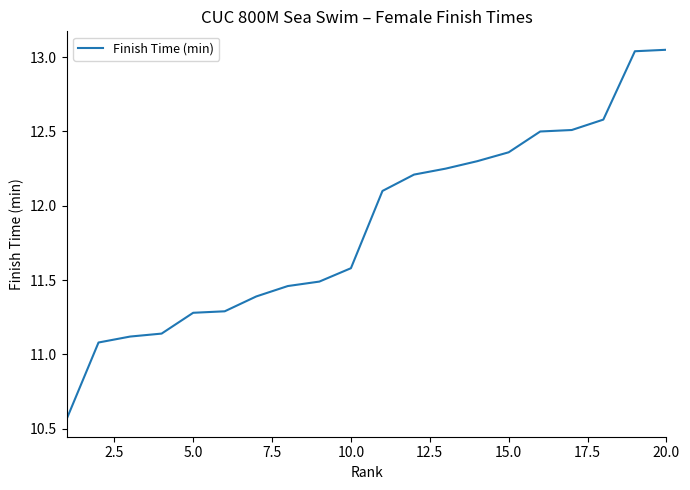

Does the chart display data point markers on the line(s)?

No